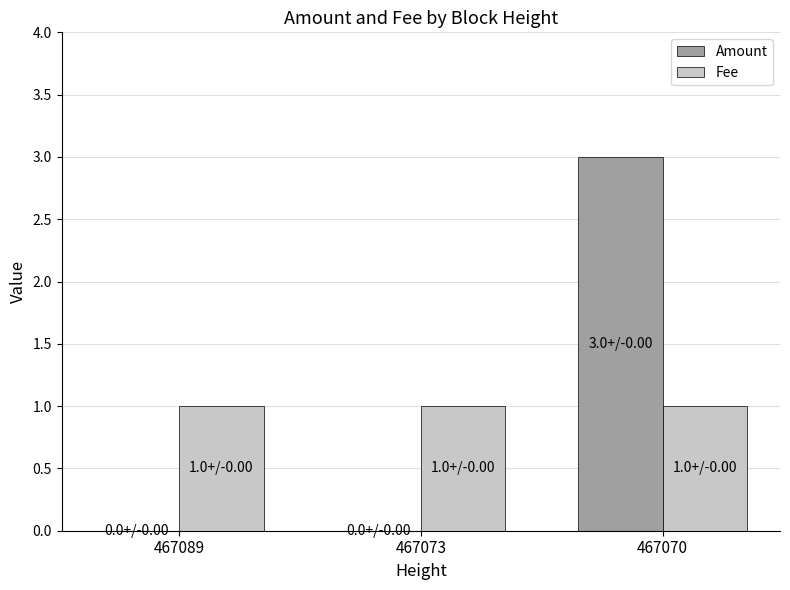

How many groups of bars are there?

3